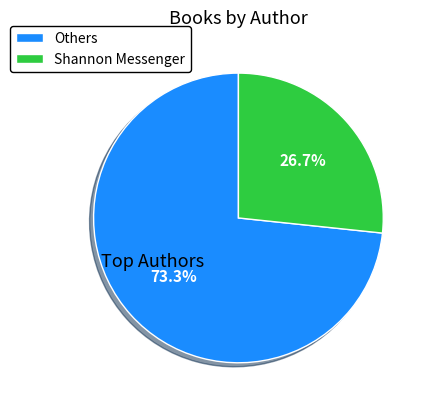

Is Others the majority of the pie?

Yes